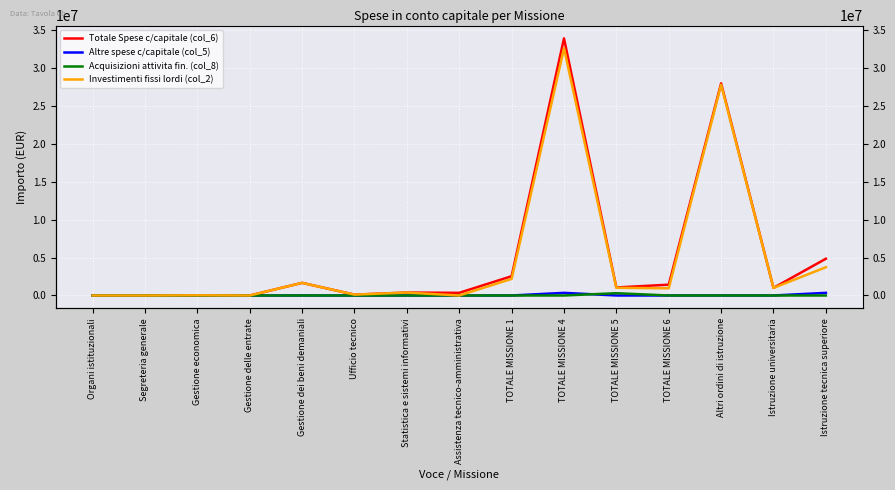

At which category does Investimenti fissi lordi (col_2) reach its first local peak?

Gestione economica